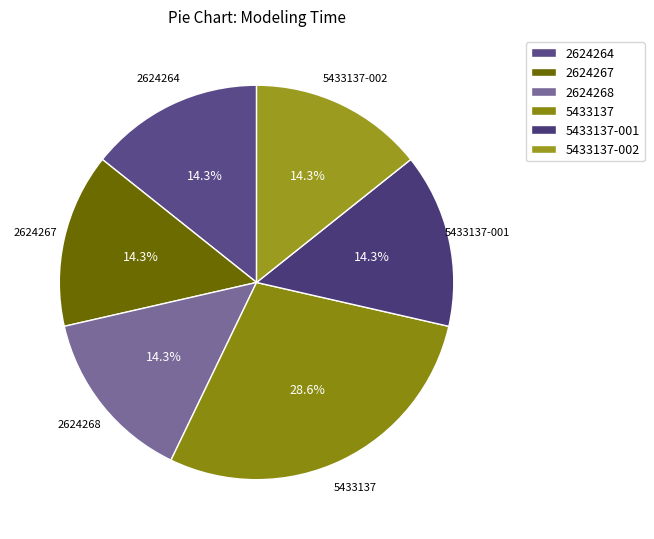

Do 2624267 and 5433137-001 together represent more than half of the pie?

No